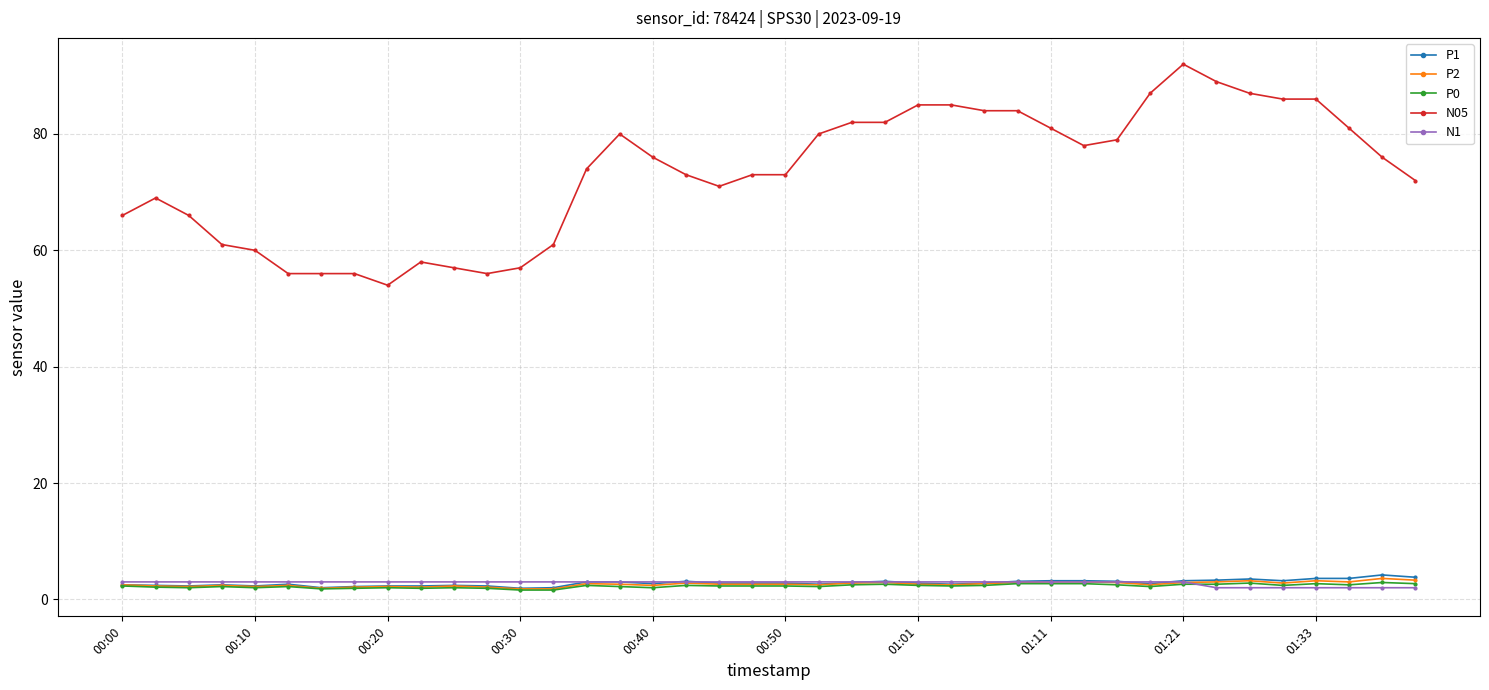

What is the value of the P1 point at the 6th from the left?

2.6